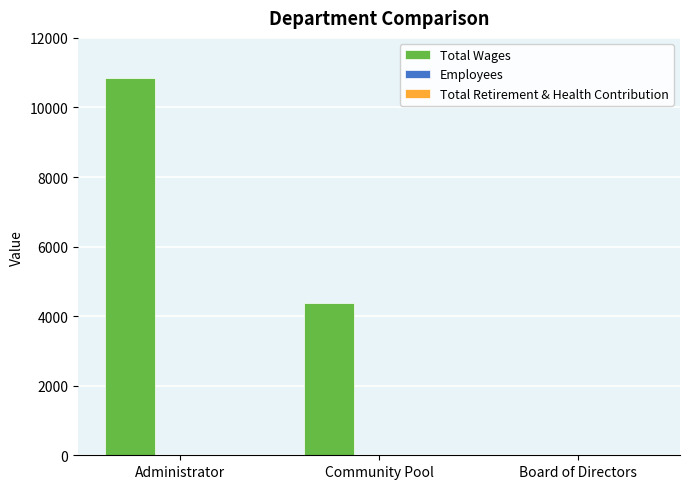

What is the sum of all Total Wages values?

15206